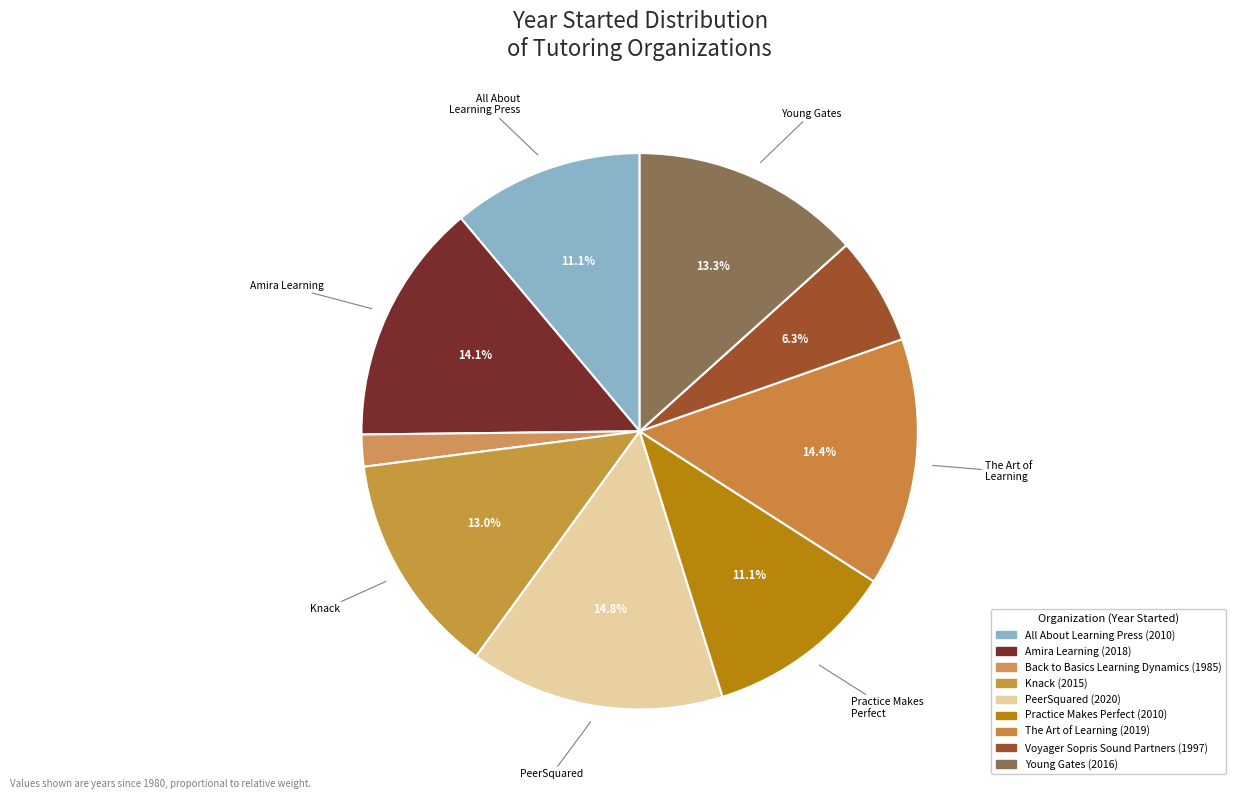

How many slices are in this pie chart?

9